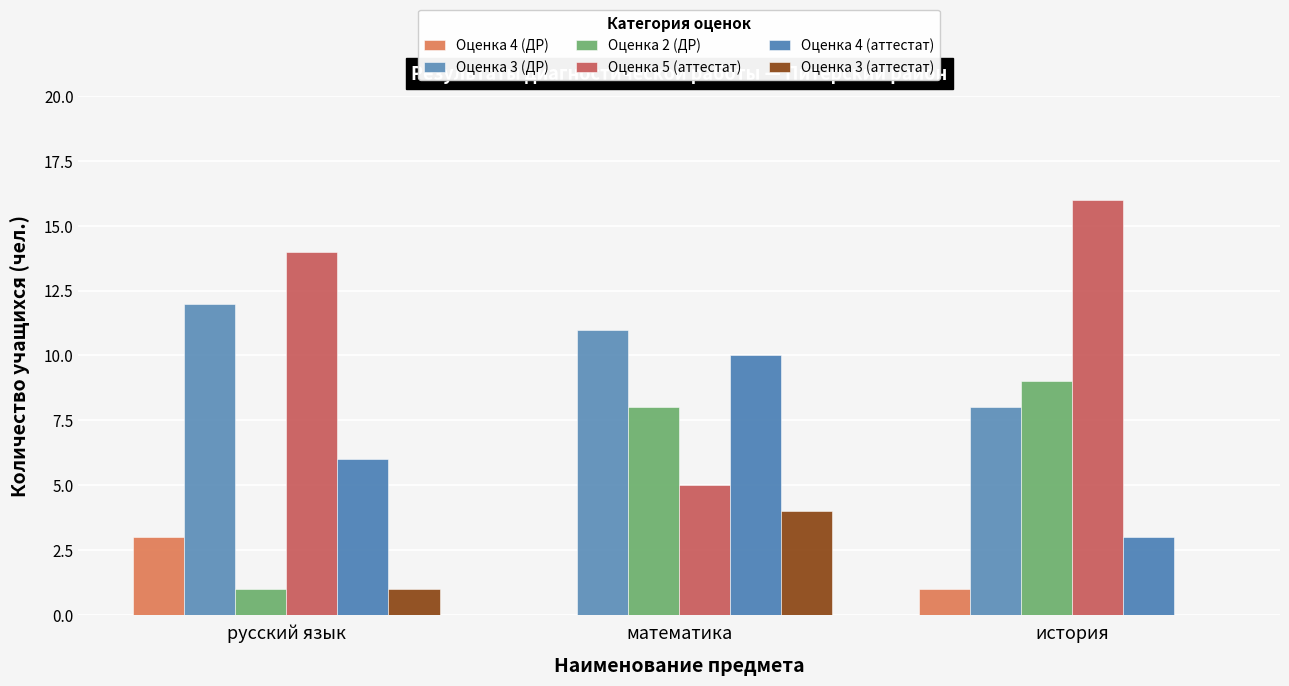

Count the number of categories in the chart.

3